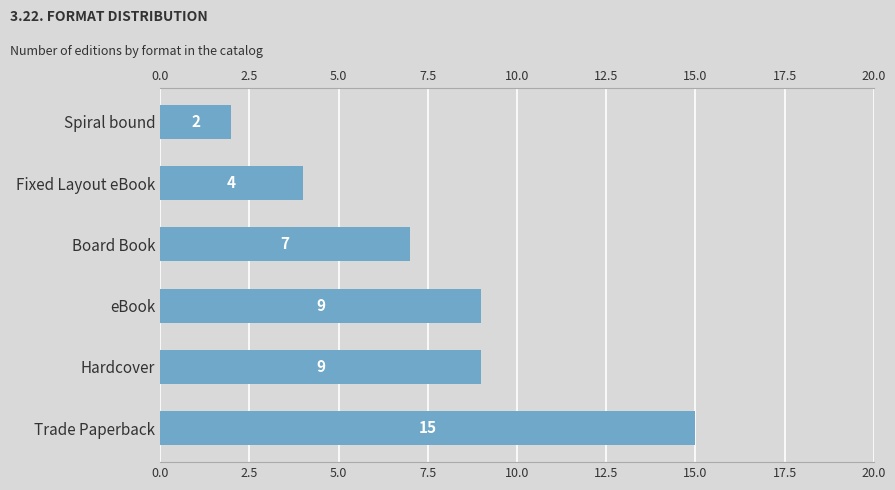

Approximately how many times larger is the value at eBook compared to Fixed Layout eBook?

2.2